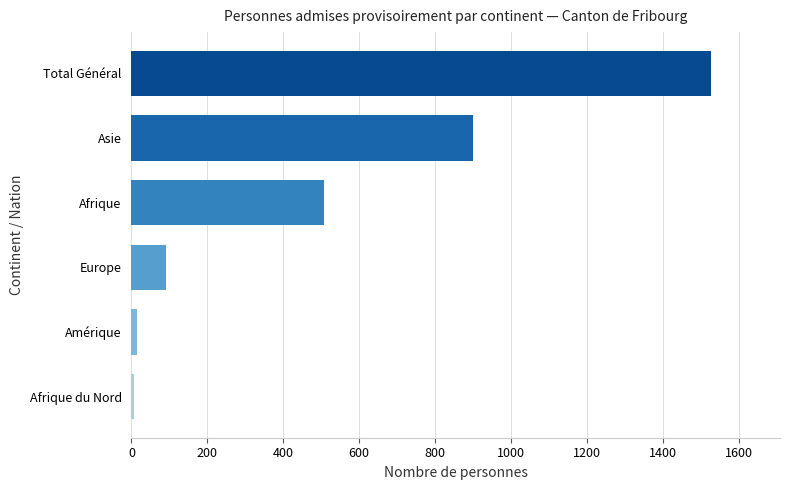

Is it true that the value at Afrique is 253?

False